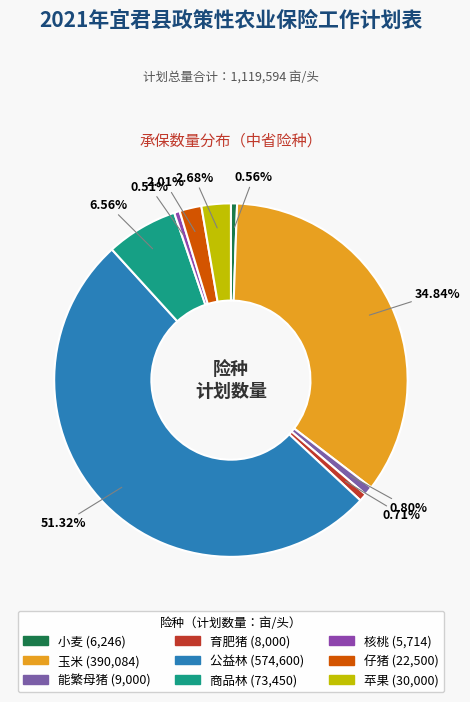

The 核桃 slice represents 1% of the pie. True or false?

True